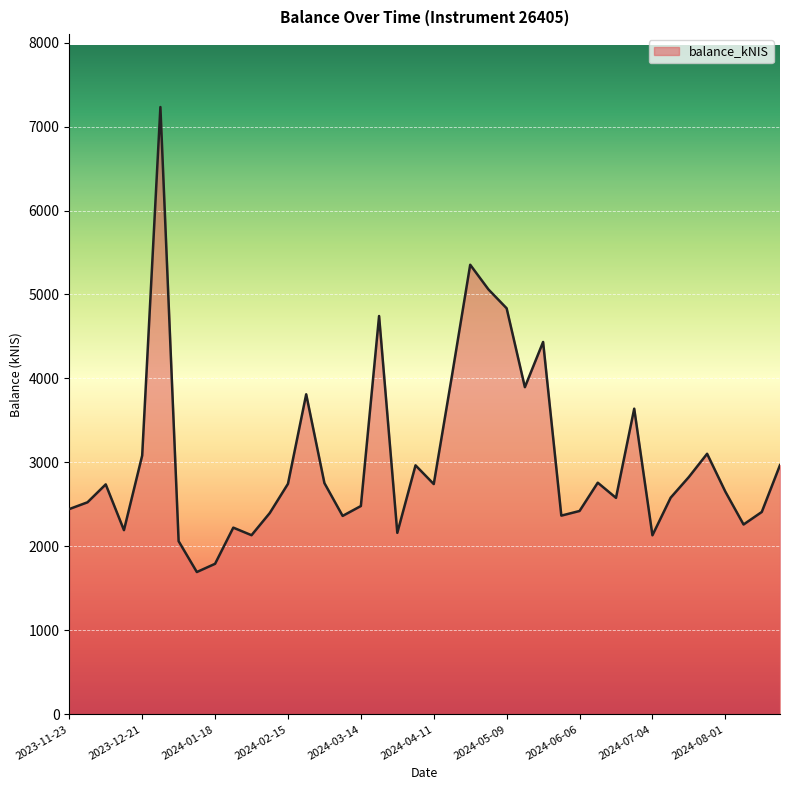

What is the difference between the maximum and minimum values?

5536.8